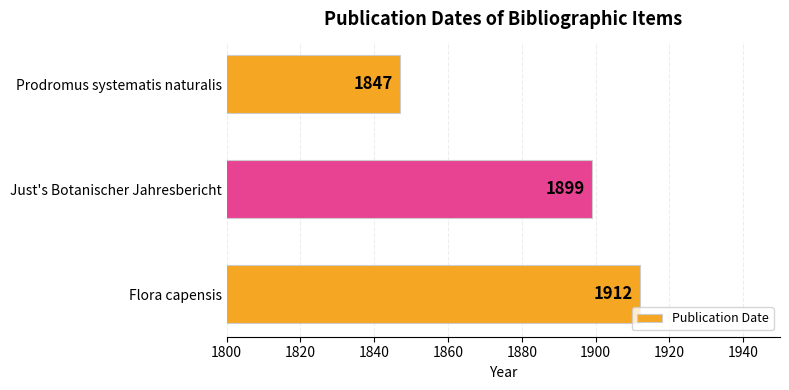

Between Prodromus systematis naturalis and Flora capensis, which is larger?

Flora capensis